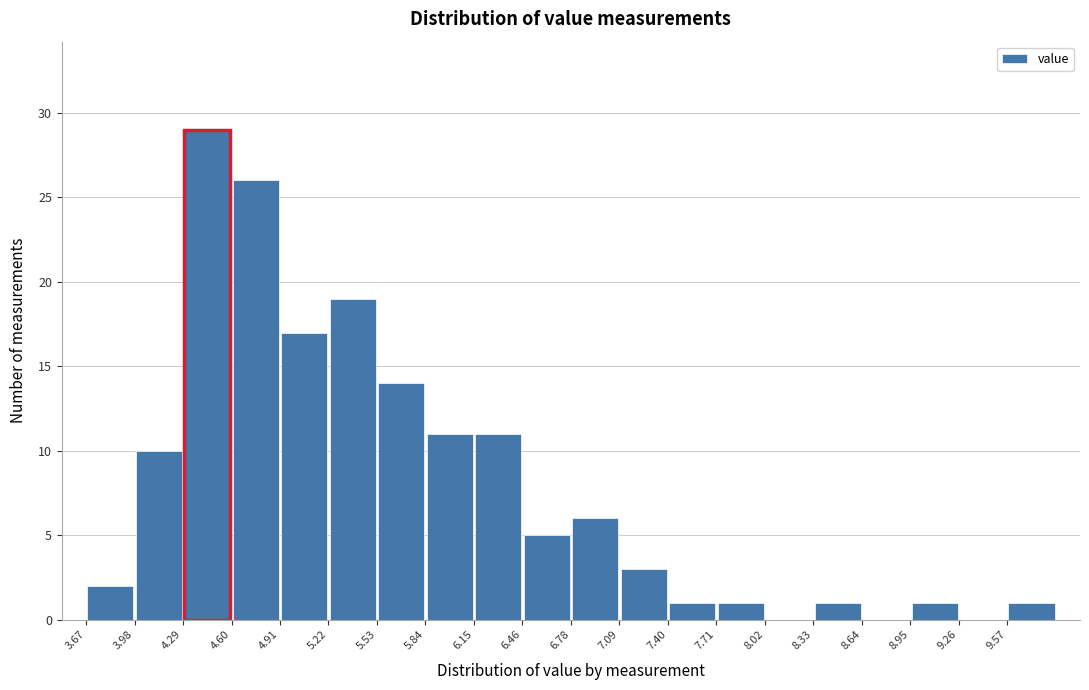

Reading left to right, transcribe this chart: for each bar, give the range it covers on the x-axis and its height. Neither the bar edges nor the heights are printed on the chart, so give them approximately, as read against the axes.

3.65 to 4.00: 2
4.00 to 4.30: 10
4.30 to 4.60: 29
4.60 to 4.90: 26
4.90 to 5.20: 17
5.20 to 5.55: 19
5.55 to 5.85: 14
5.85 to 6.15: 11
6.15 to 6.45: 11
6.45 to 6.80: 5
6.80 to 7.10: 6
7.10 to 7.40: 3
7.40 to 7.70: 1
7.70 to 8.00: 1
8.00 to 8.35: 0
8.35 to 8.65: 1
8.65 to 8.95: 0
8.95 to 9.25: 1
9.25 to 9.55: 0
9.55 to 9.90: 1